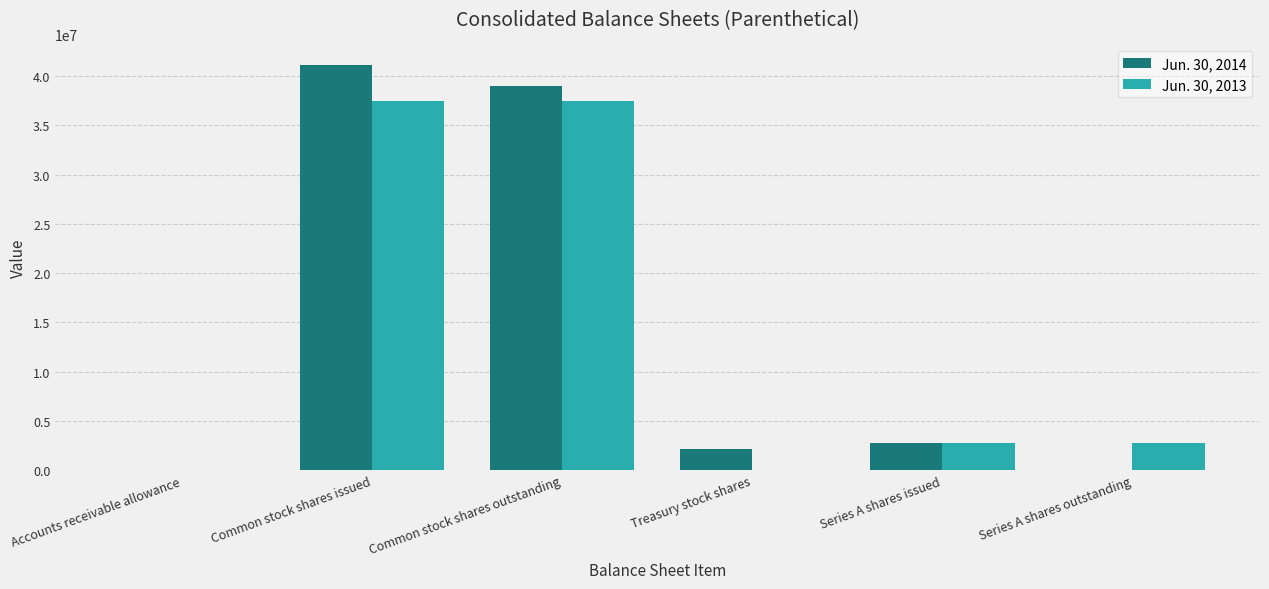

How many groups of bars are there?

6